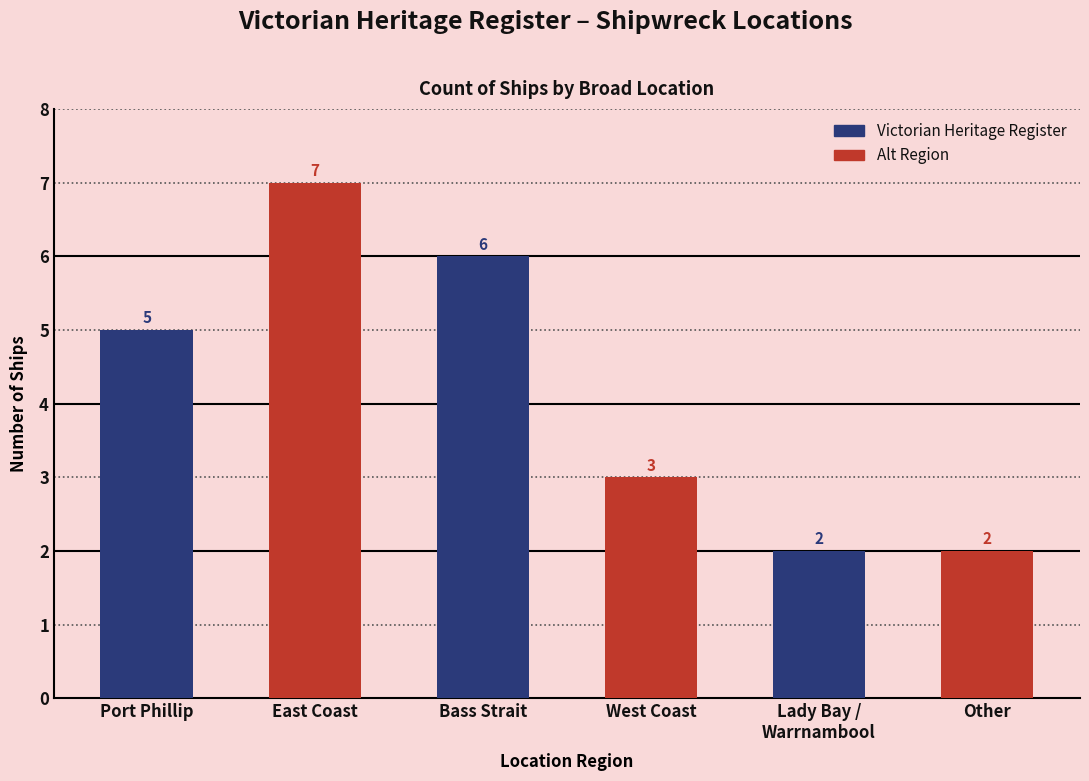

What is the total value across all series at Bass Strait?

9